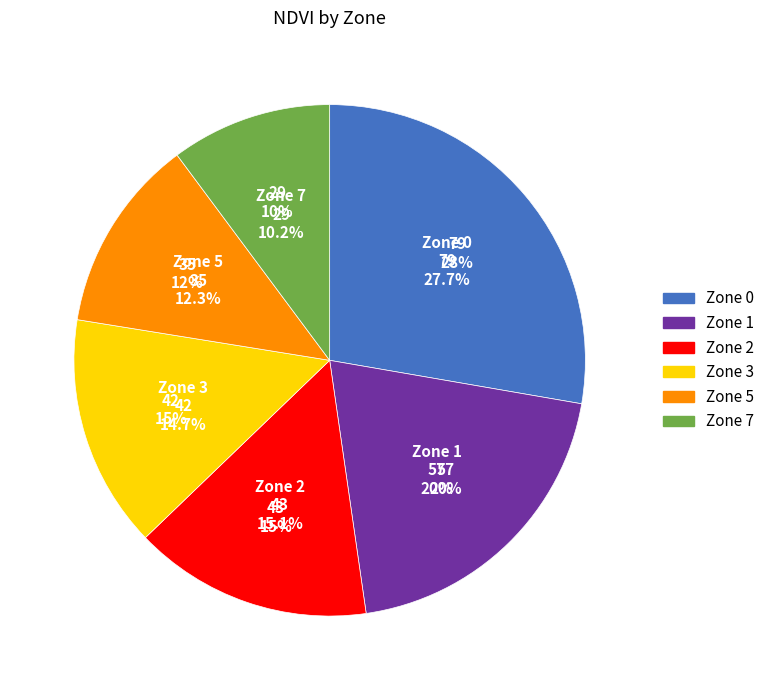

Rank the categories by value from highest to lowest.

Zone 0, Zone 1, Zone 2, Zone 3, Zone 5, Zone 7